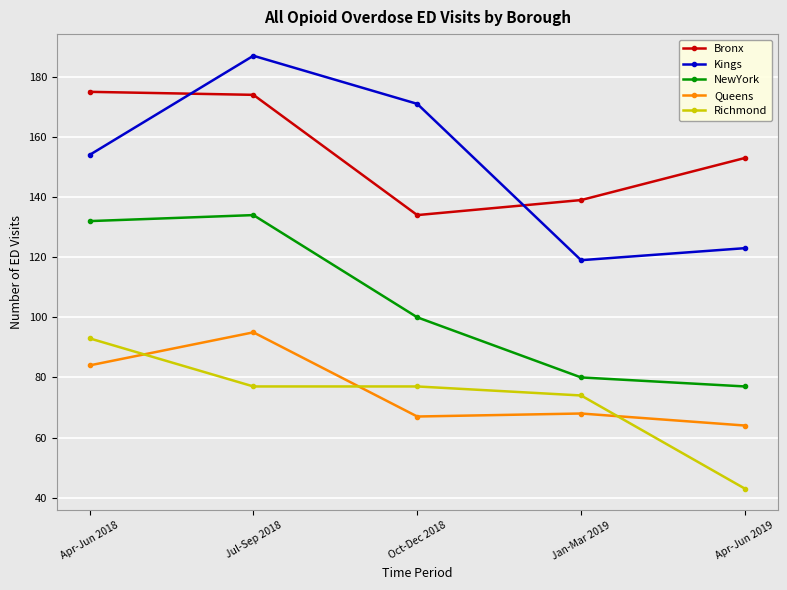

What position from the left is Jan-Mar 2019?

4